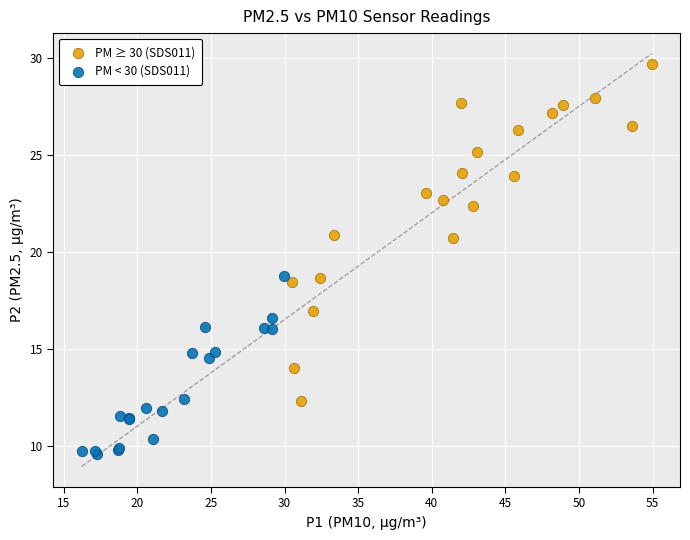

Which series contains the lowest Y value?

PM < 30 (SDS011)